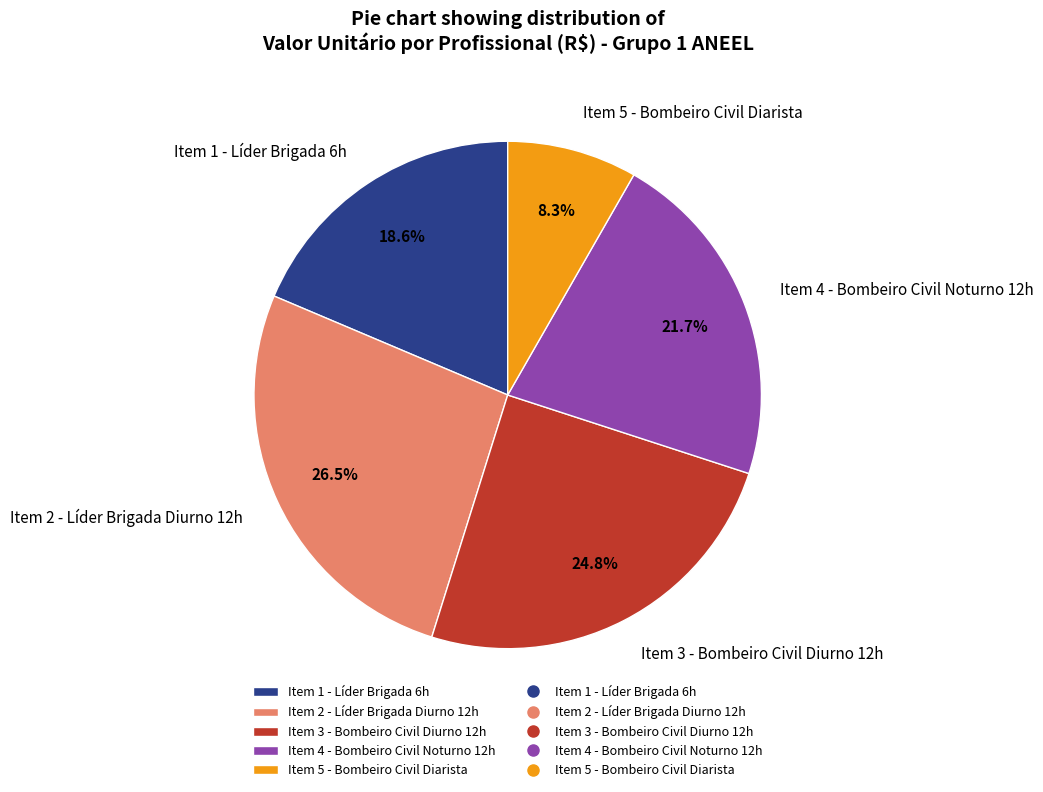

Does any single category account for the majority?

No